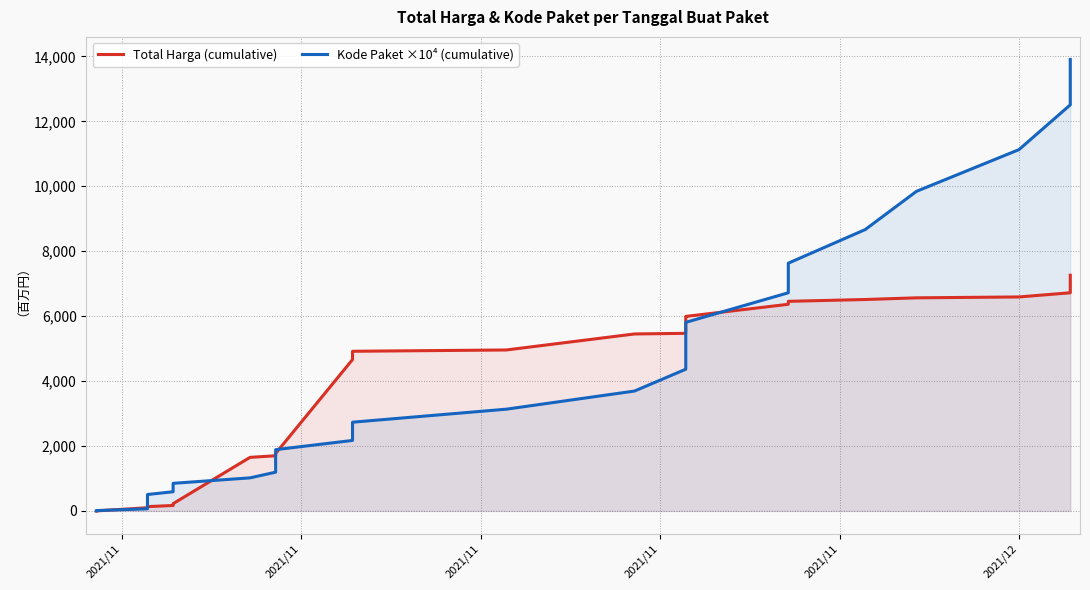

What are all the series names shown in the legend?

Total Harga (cumulative), Kode Paket ×10⁴ (cumulative)